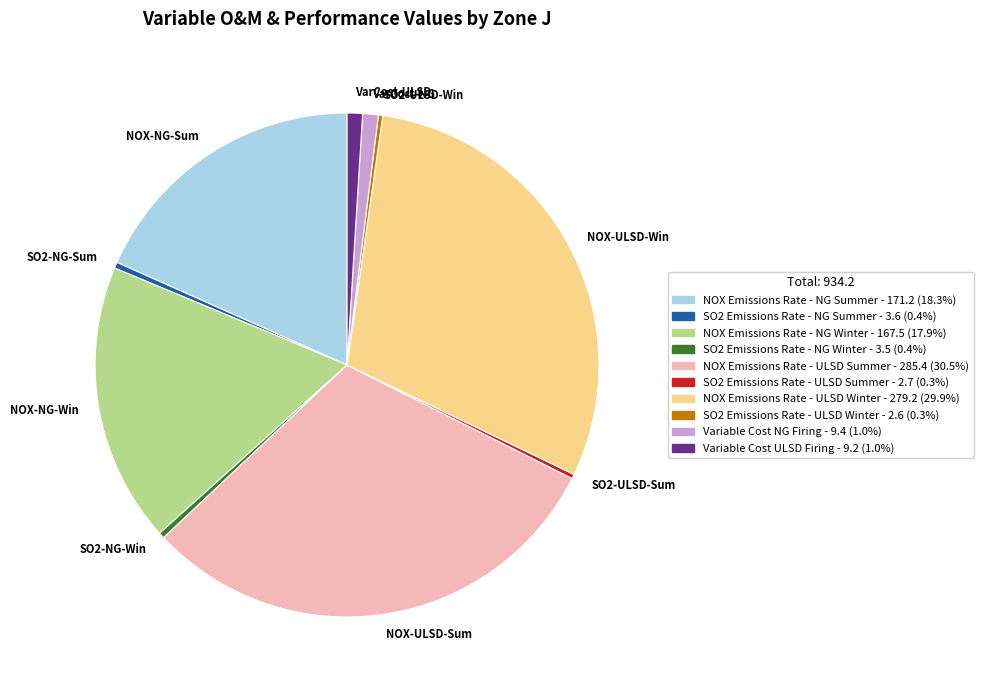

Which slice is the largest?

NOX-ULSD-Sum